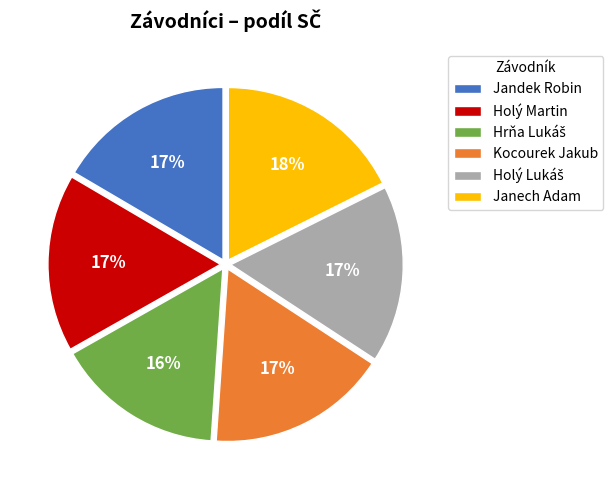

Which slice is the largest?

Janech Adam